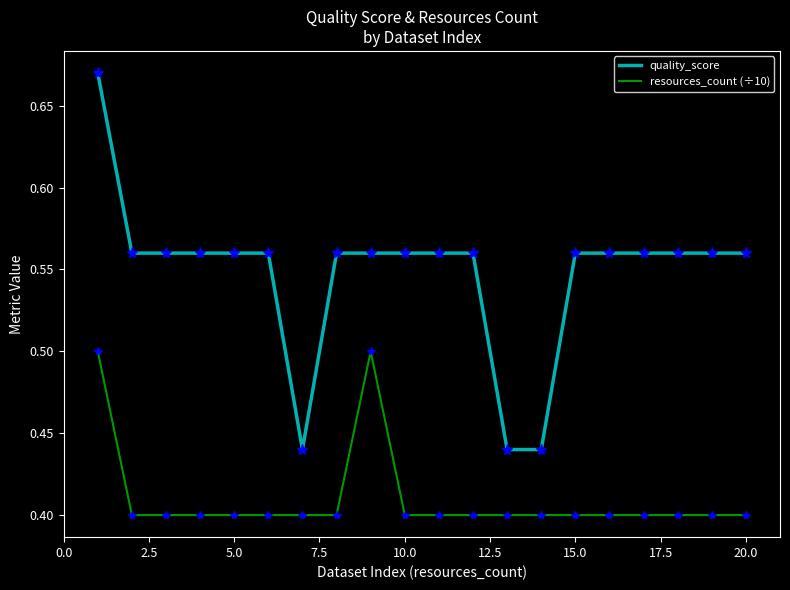

What is the maximum value for resources_count (÷10)?

0.5